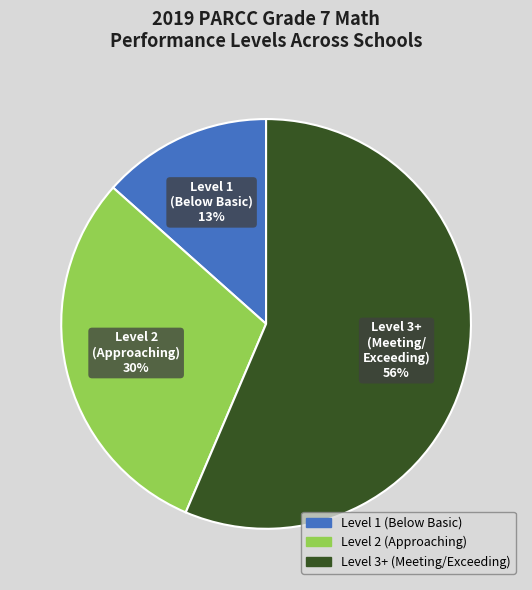

To the nearest percent, what is the difference between the largest and smallest slice percentages?

43%